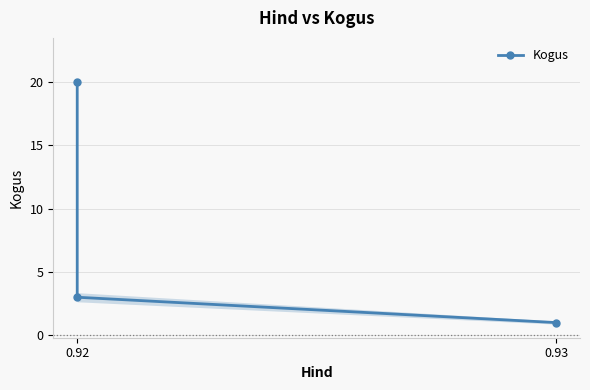

Is it true that the value at 0.92 is 3?

True